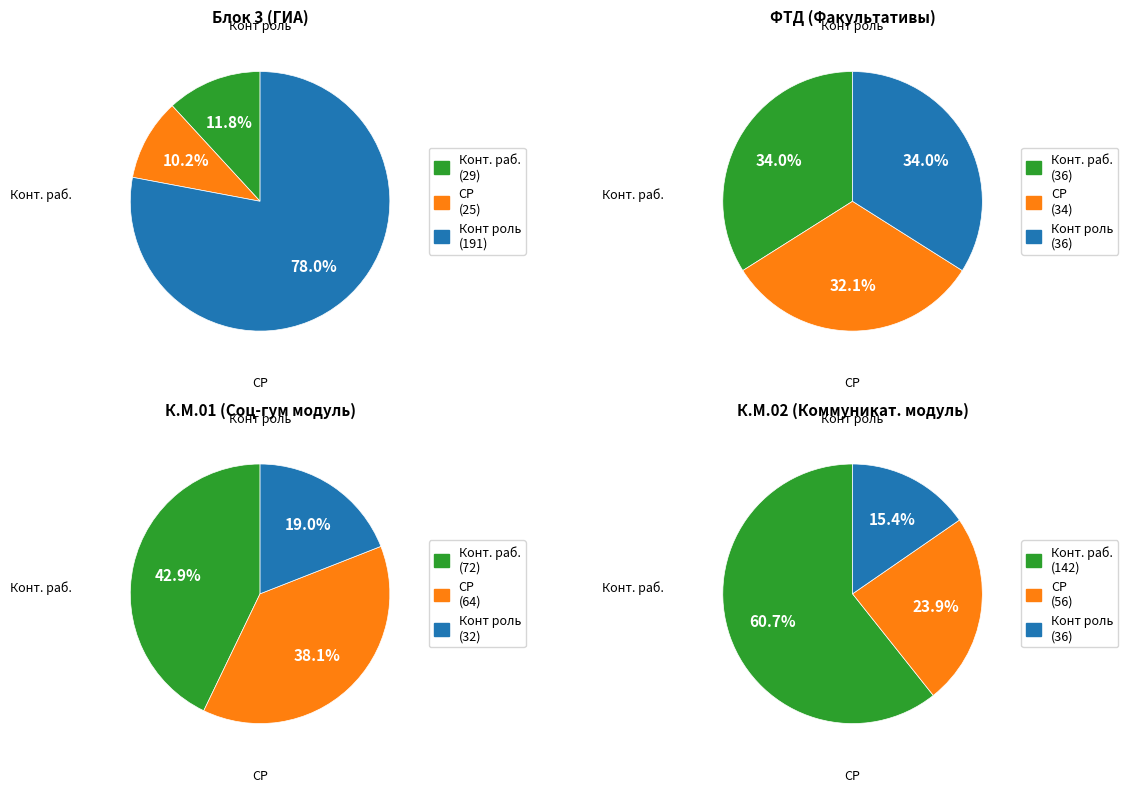

How many slices are in this pie chart?

3